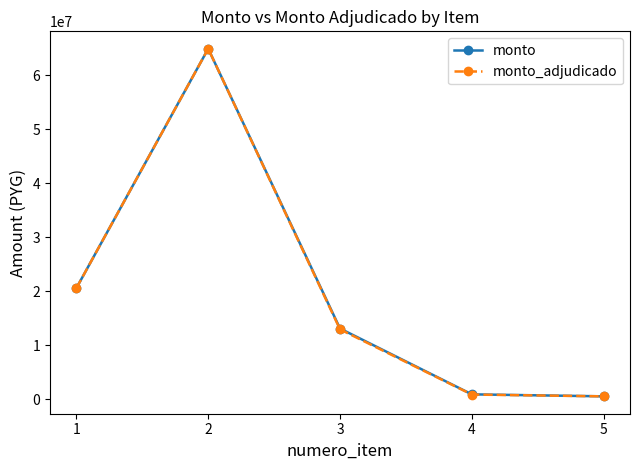

Reading left to right, extract all data points from this chart.

monto: 1=20600000	2=64890000	3=13125000	4=950000	5=580000
monto_adjudicado: 1=20600000	2=64890000	3=12967500	4=912500	5=580000